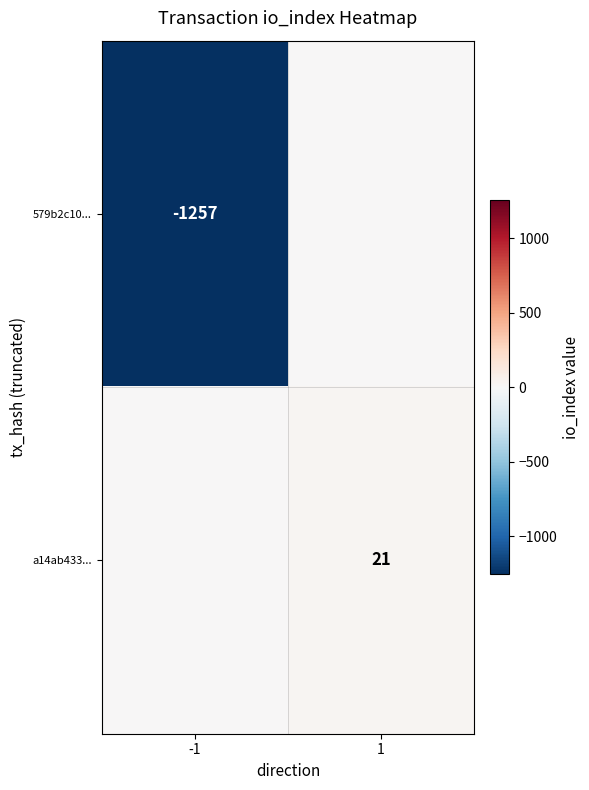

How many data points does each series have?

2